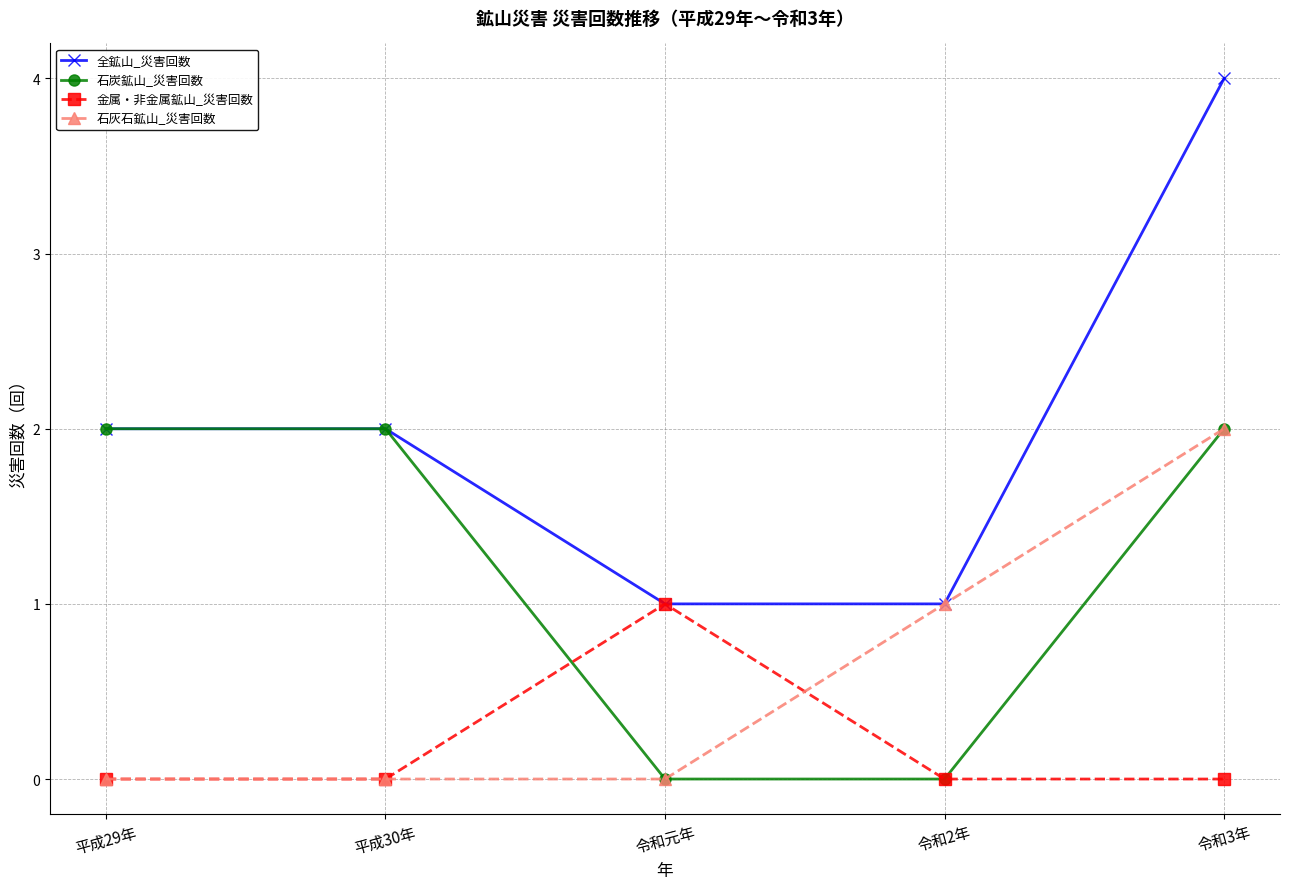

Which series has the widest spread of values?

全鉱山_災害回数